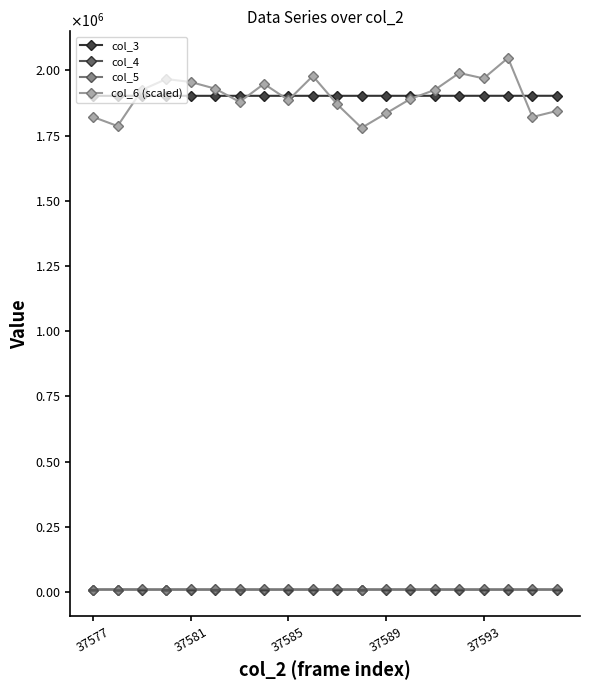

What are all the series names shown in the legend?

col_3, col_4, col_5, col_6 (scaled)